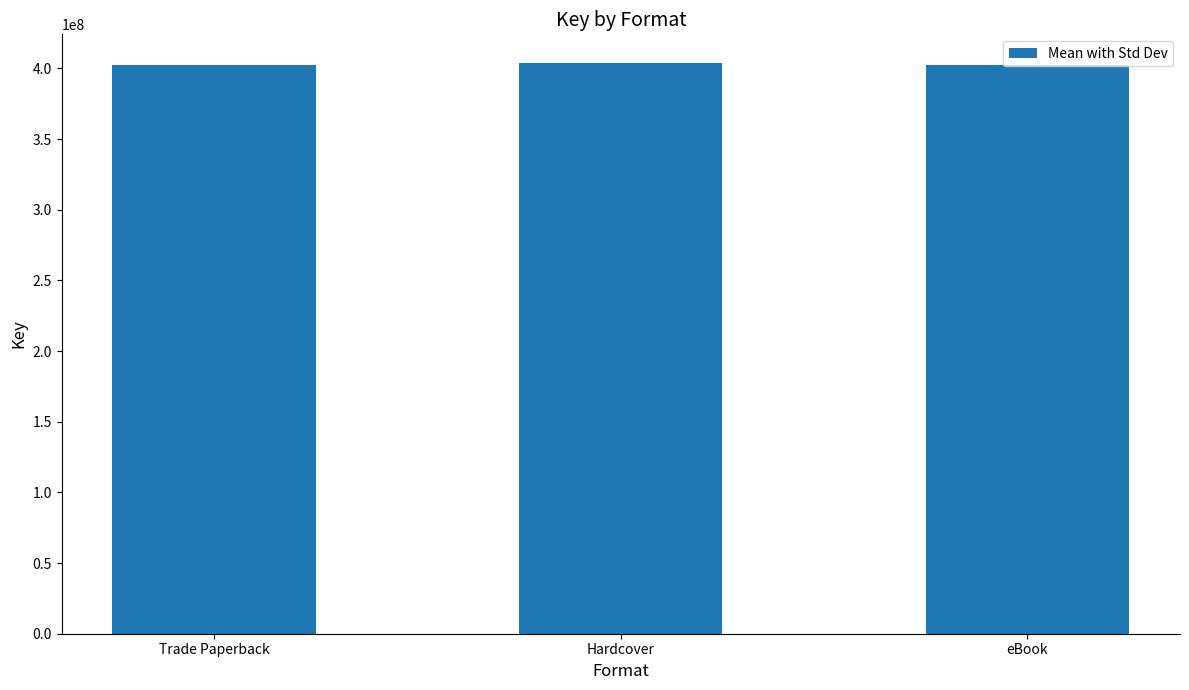

What is the maximum value shown in the chart?

403881304.0